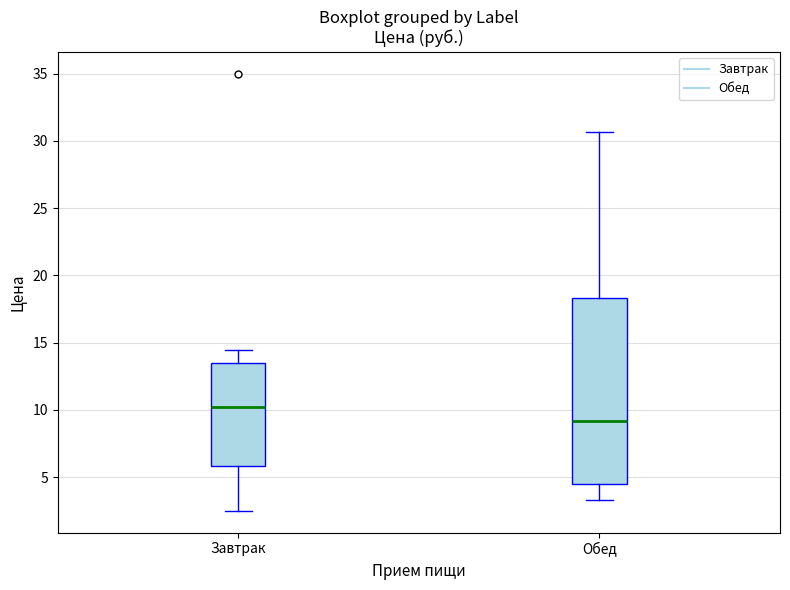

Comparing the boxes themselves (not the whiskers), which one is the tallest?

Обед